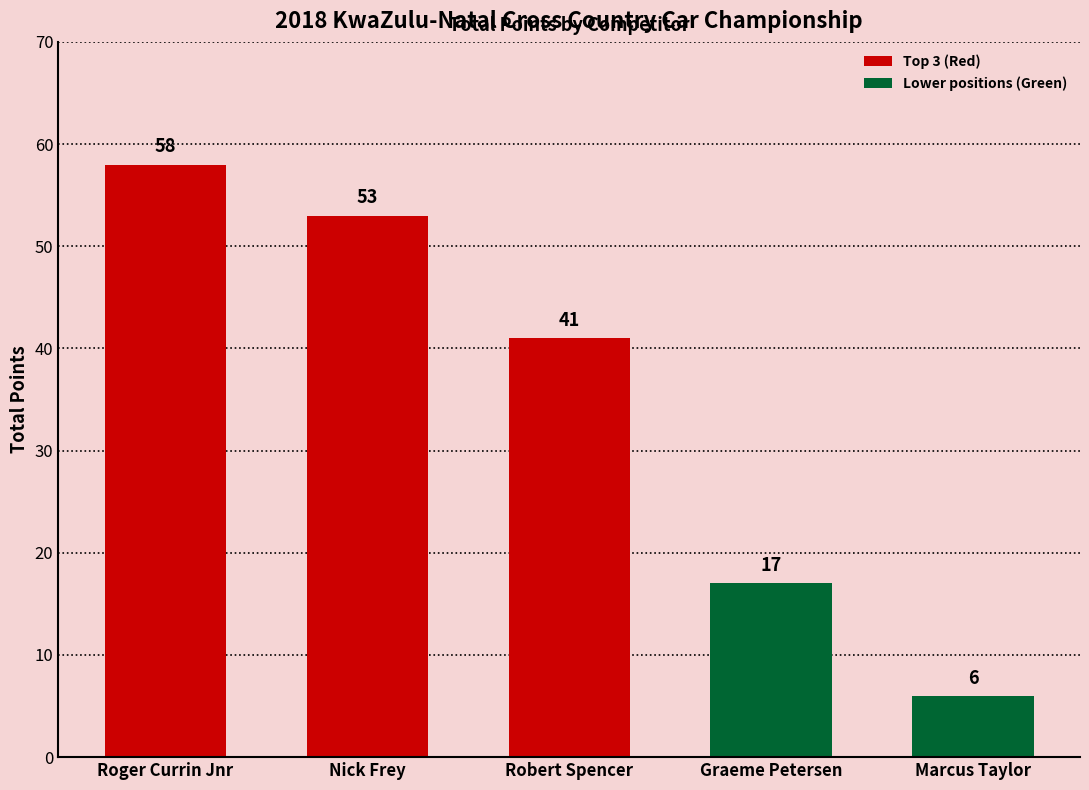

What is the difference between the second highest and minimum values?

47